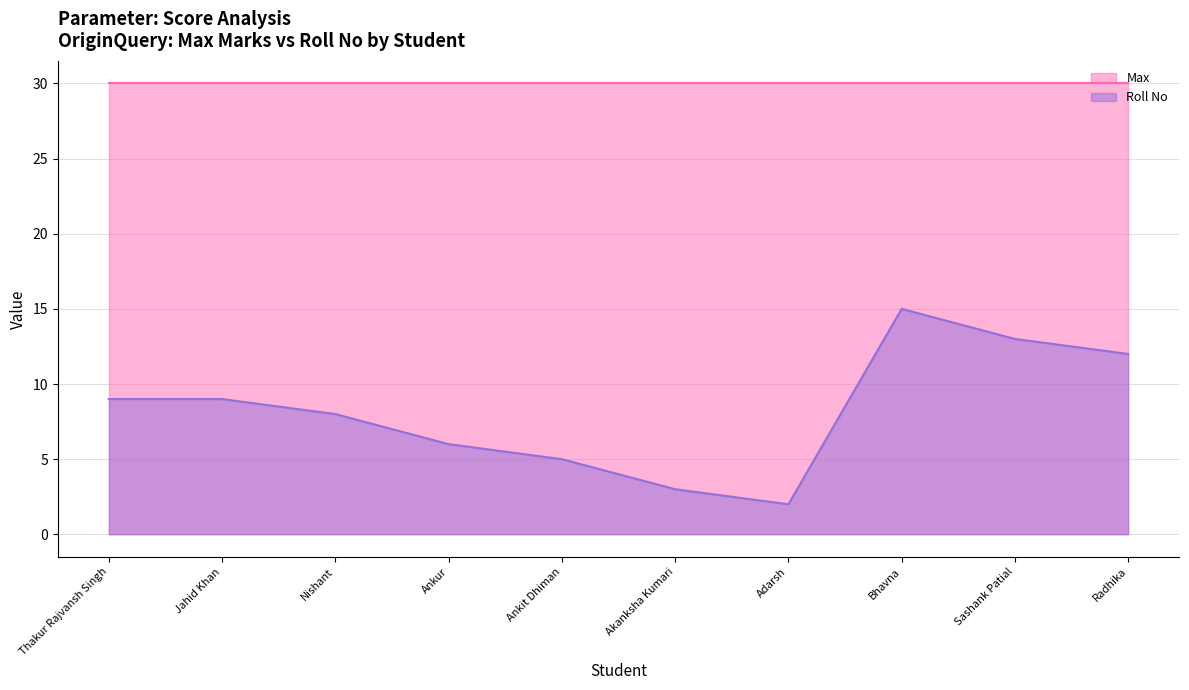

Does the chart display data point markers on the line(s)?

No